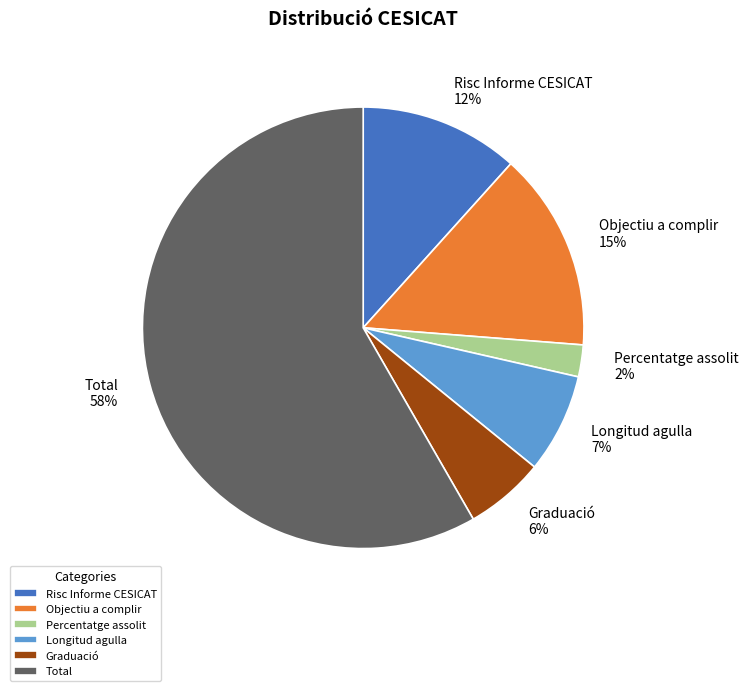

To the nearest percent, what portion does Objectiu a complir represent?

15%